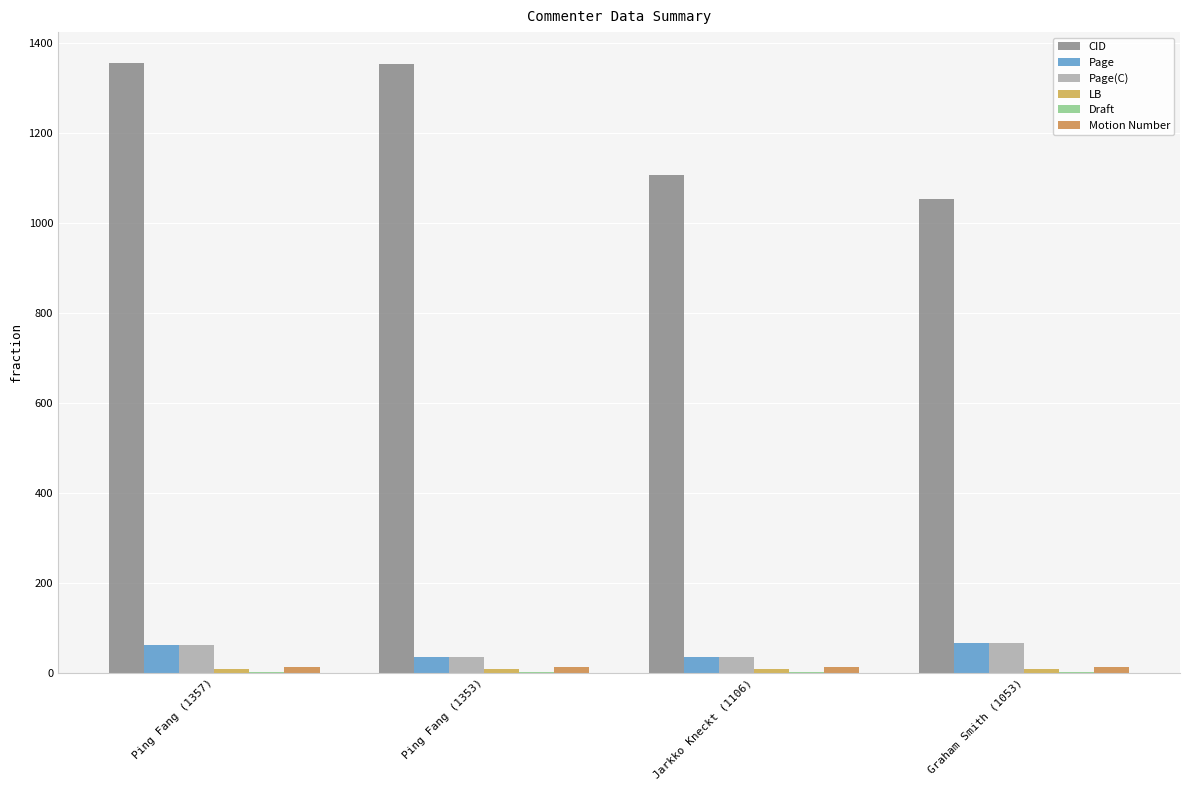

Count the number of data series in this chart.

6